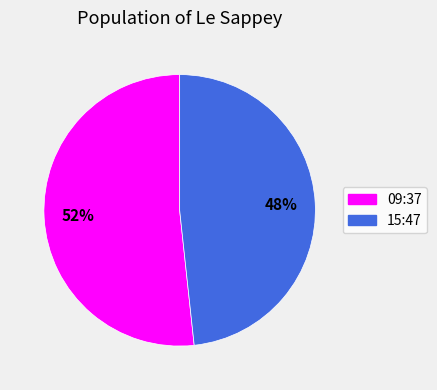

Count the number of slices in the pie.

2